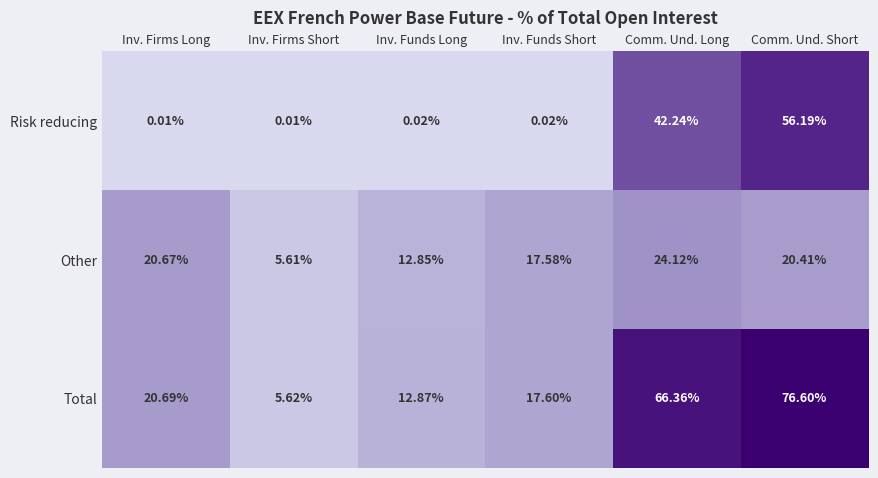

At which label does Total reach its peak?

Comm. Und. Short